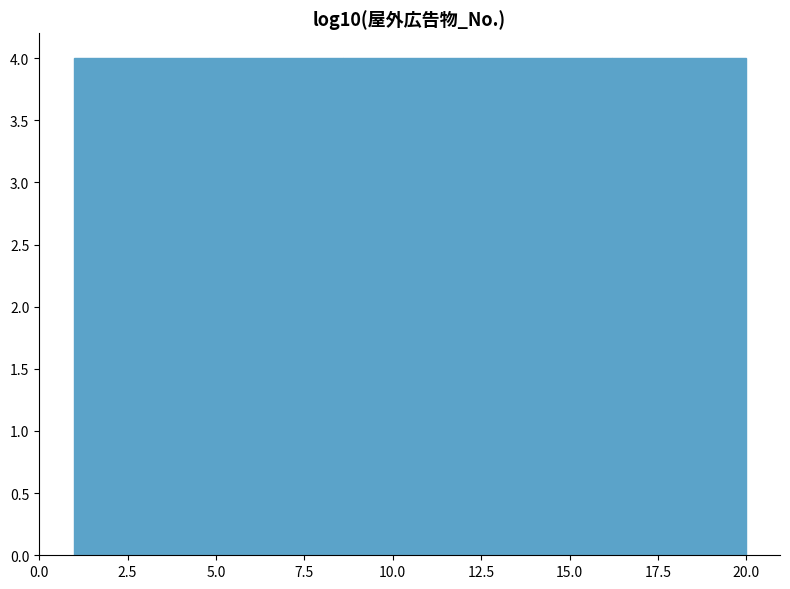

How tall is the bar that spans 8.6 to 12.4 on the x-axis? Neither the bar edges nor the heights are printed on the chart, so give them approximately, as read against the axes.

4